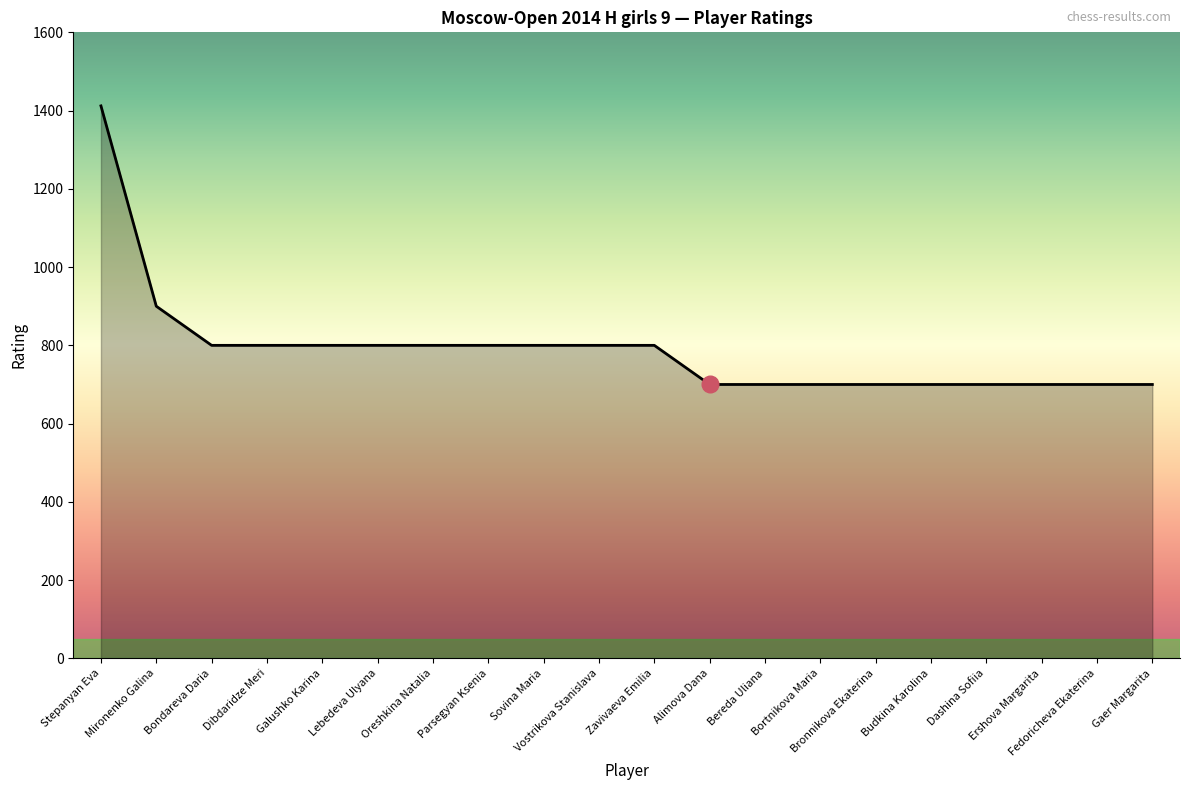

What is the sum of all values?

15812